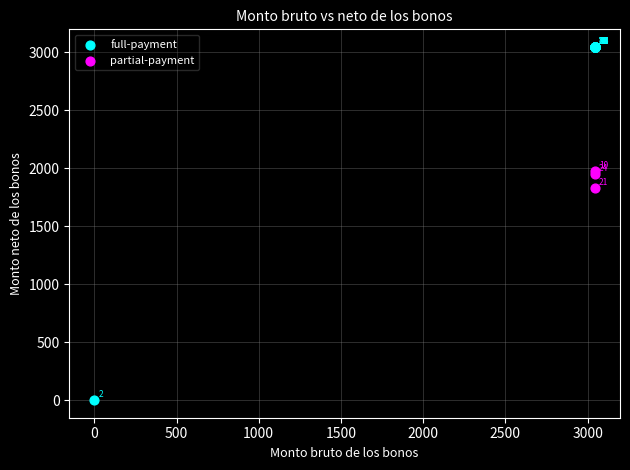

What are all the series names shown in the legend?

full-payment, partial-payment